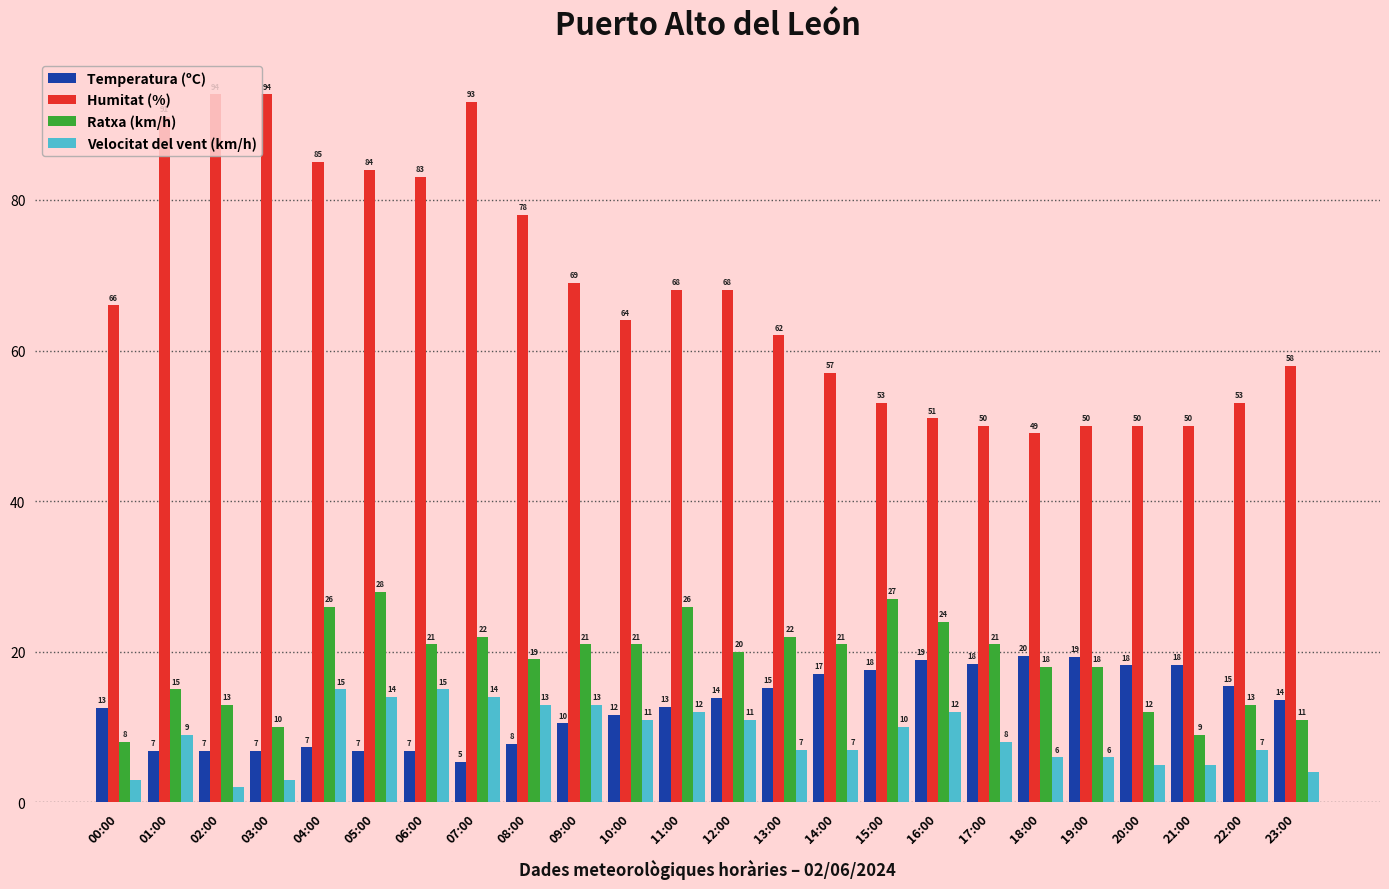

Rank the series at 04:00 from highest to lowest value.

Humitat (%), Ratxa (km/h), Velocitat del vent (km/h), Temperatura (ºC)